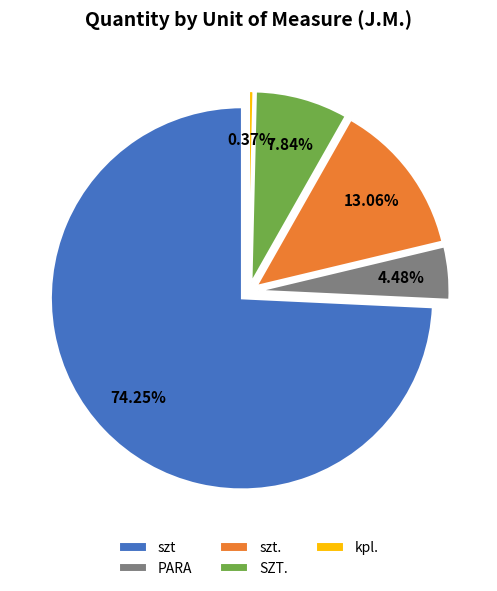

Is there any slice that represents more than half of the pie?

Yes